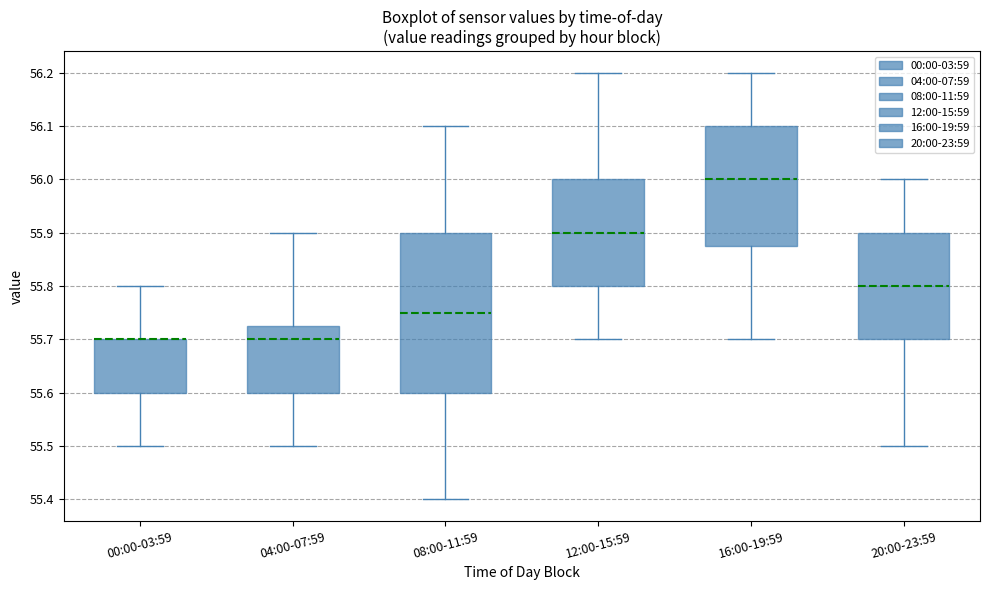

Where is the lower edge of the box for 08:00-11:59 on the y-axis? The values are not printed on the chart, so give them approximately, as read against the axis.

55.60